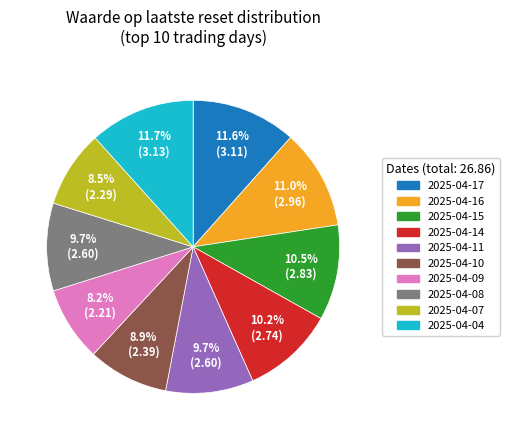

What percentage do 2025-04-07 and 2025-04-10 together represent?

17.4%